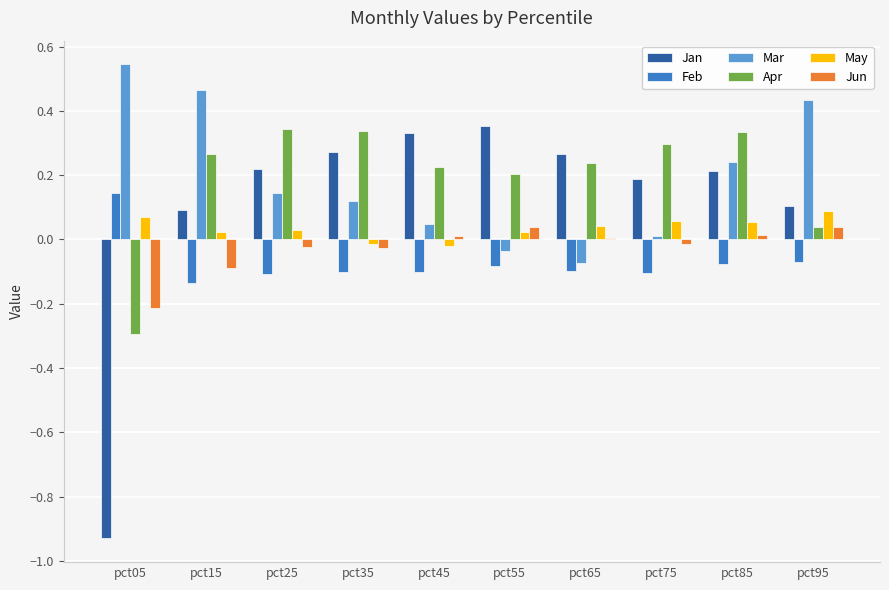

The Apr series shows 0.2 at pct35. True or false?

False